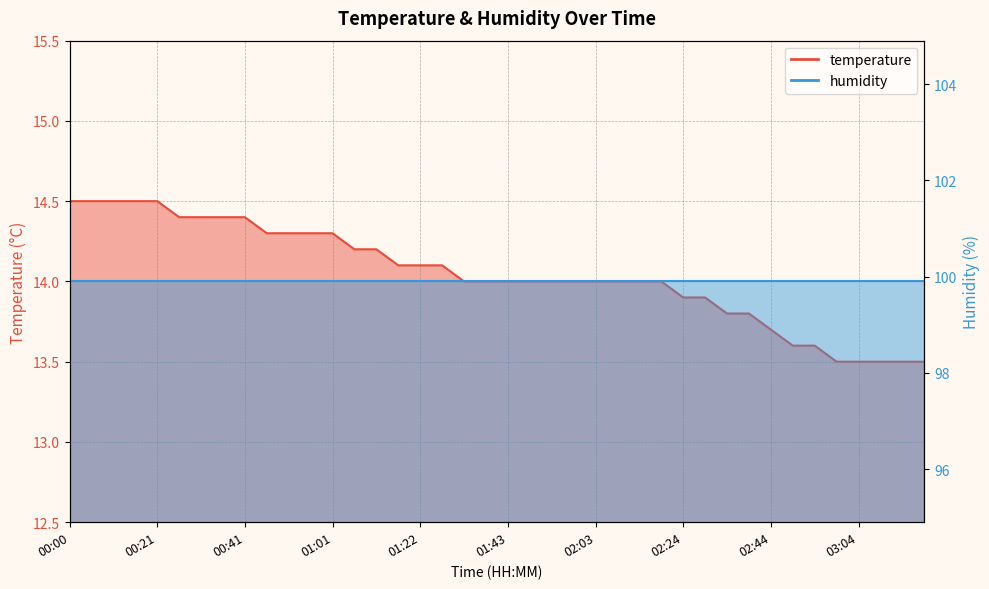

The value at 02:29 is 13.9. True or false?

True